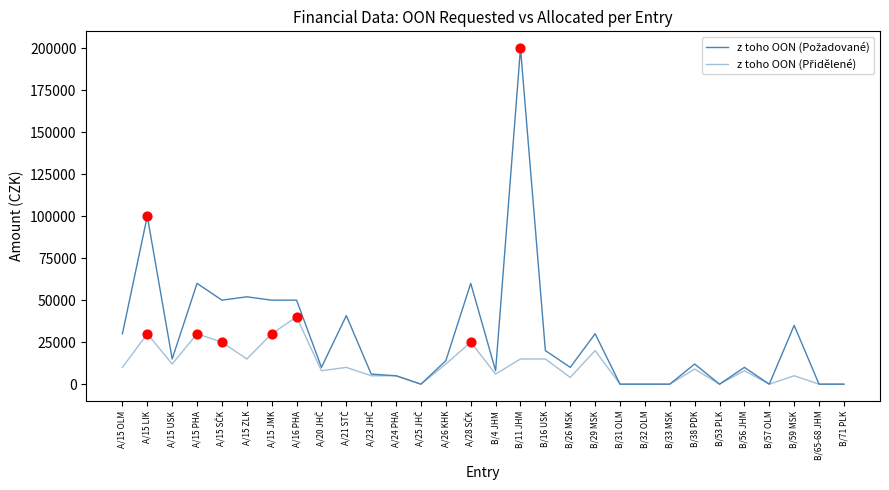

Is this an area chart (filled region under the line)?

No